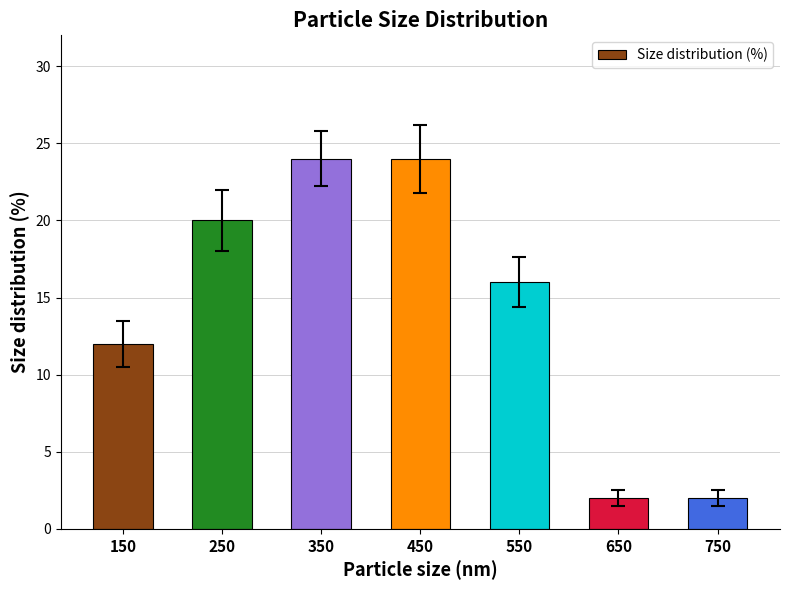

Does the chart contain stacked bars?

No